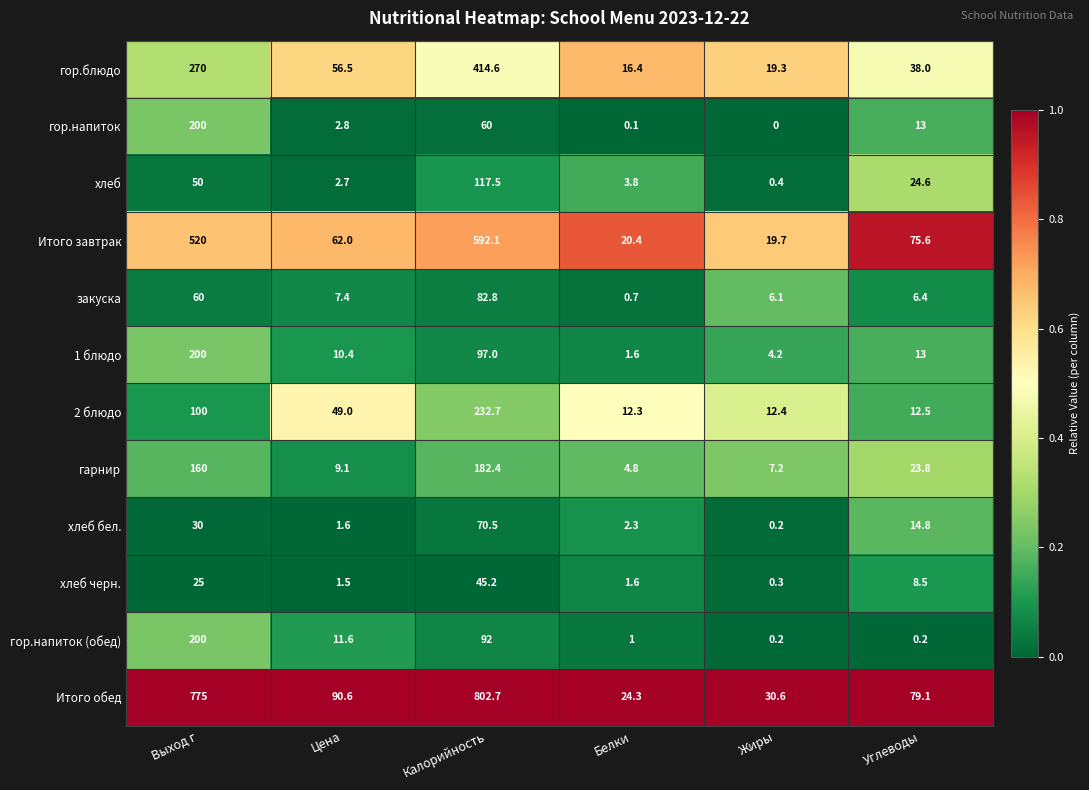

Is the value of хлеб бел. at Выход г greater than the value of гор.блюдо at Белки?

Yes